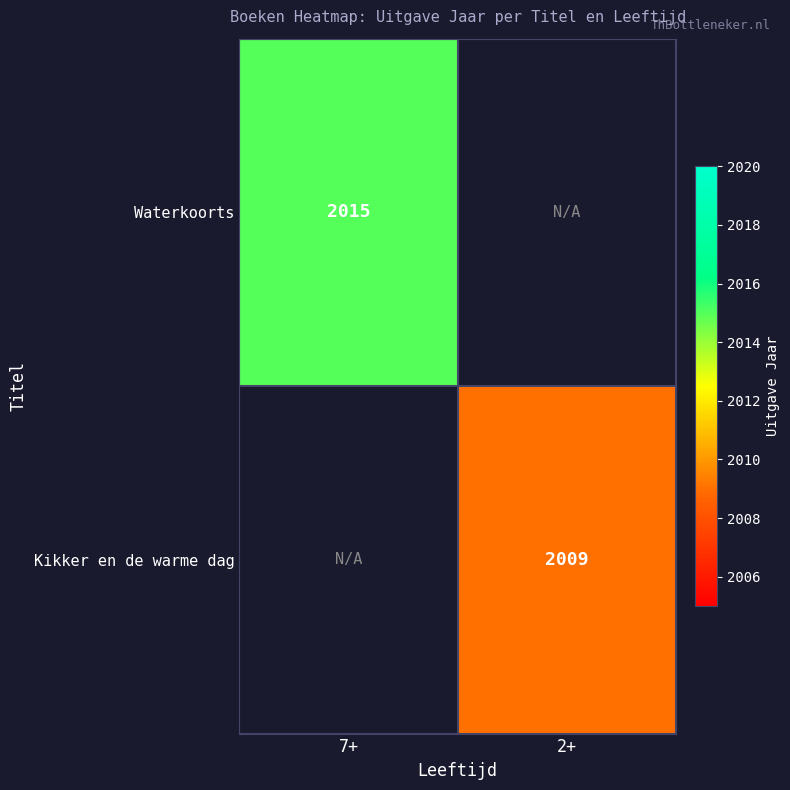

True or false: Kikker en de warme dag has a value of 2009 at 2+.

True